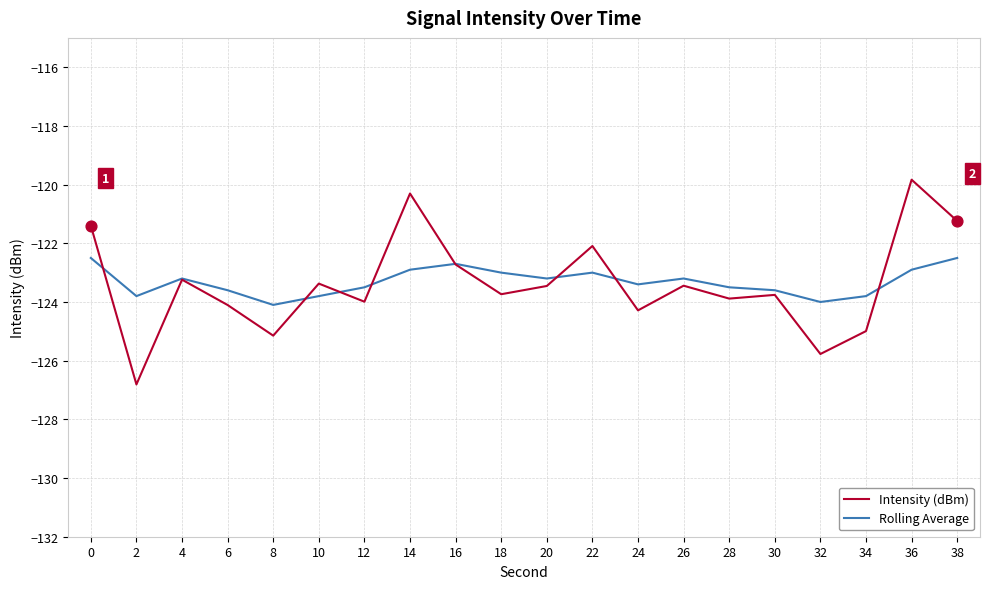

At how many categories does at least one series exceed -126?

20